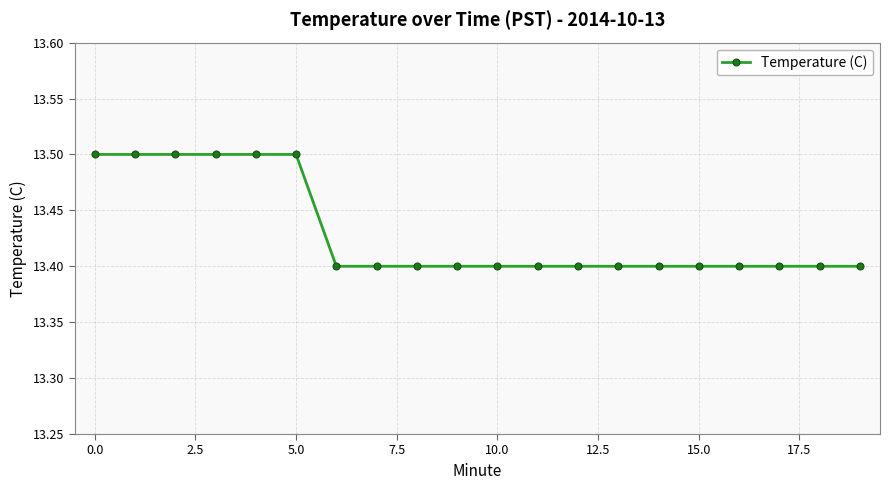

What is the value of the 7th point from the left?

13.4